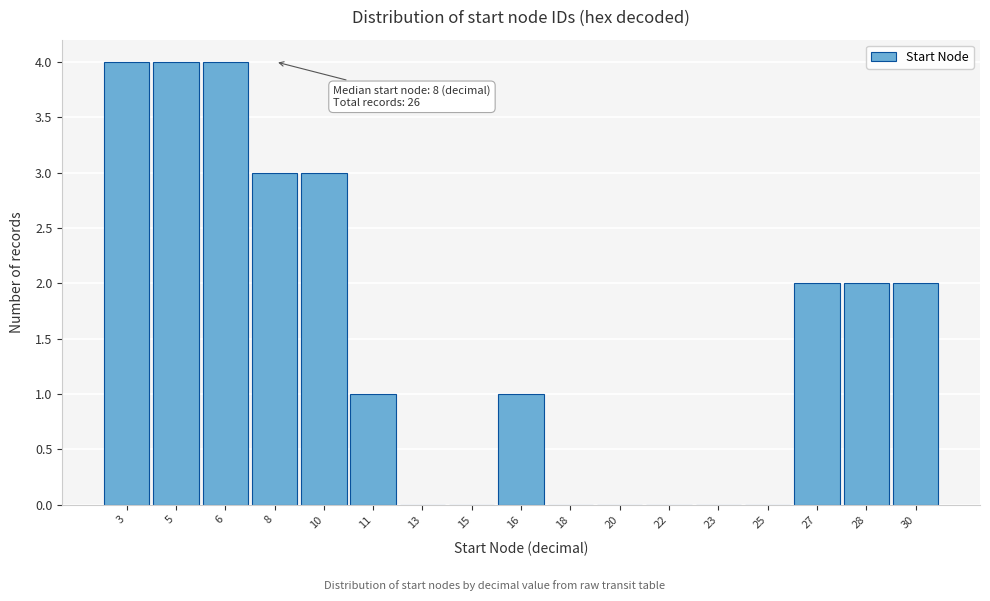

Reading left to right, what are all the values shown in this chart?

3=4	5=4	6=4	8=3	10=3	11=1	13=0	15=0	16=1	18=0	20=0	22=0	23=0	25=0	27=2	28=2	30=2